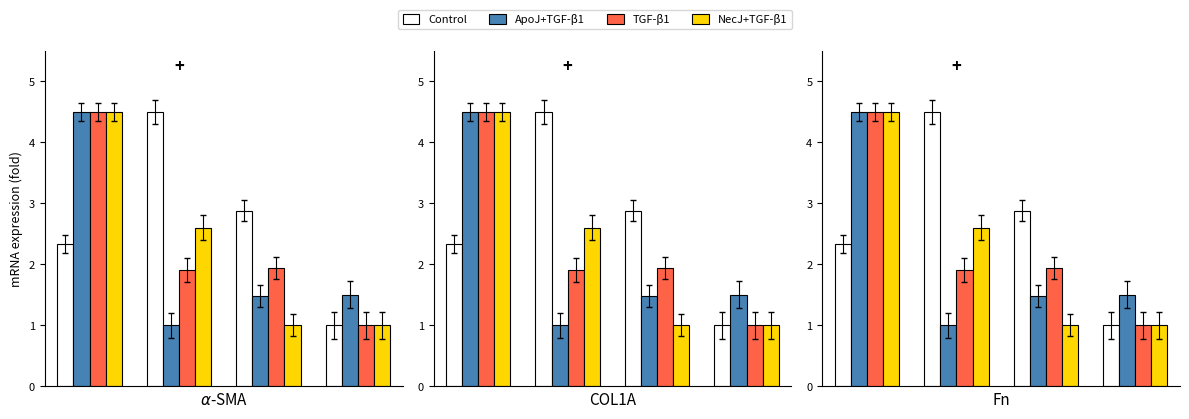

Reading left to right, what are all the values shown in this chart?

Control: 2.3	4.5	2.9	1.0
ApoJ+TGF-β1: 4.5	1.0	1.5	1.5
TGF-β1: 4.5	1.9	1.9	1.0
NecJ+TGF-β1: 4.5	2.6	1.0	1.0